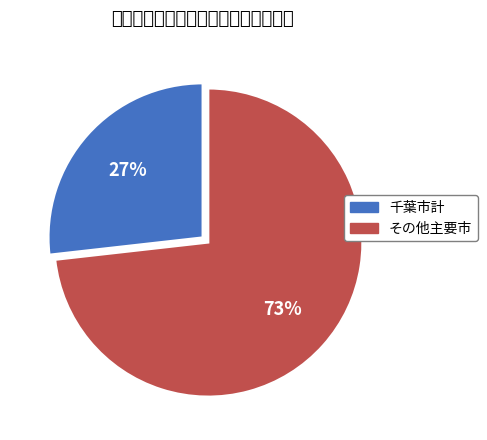

Is there any slice that represents more than half of the pie?

Yes